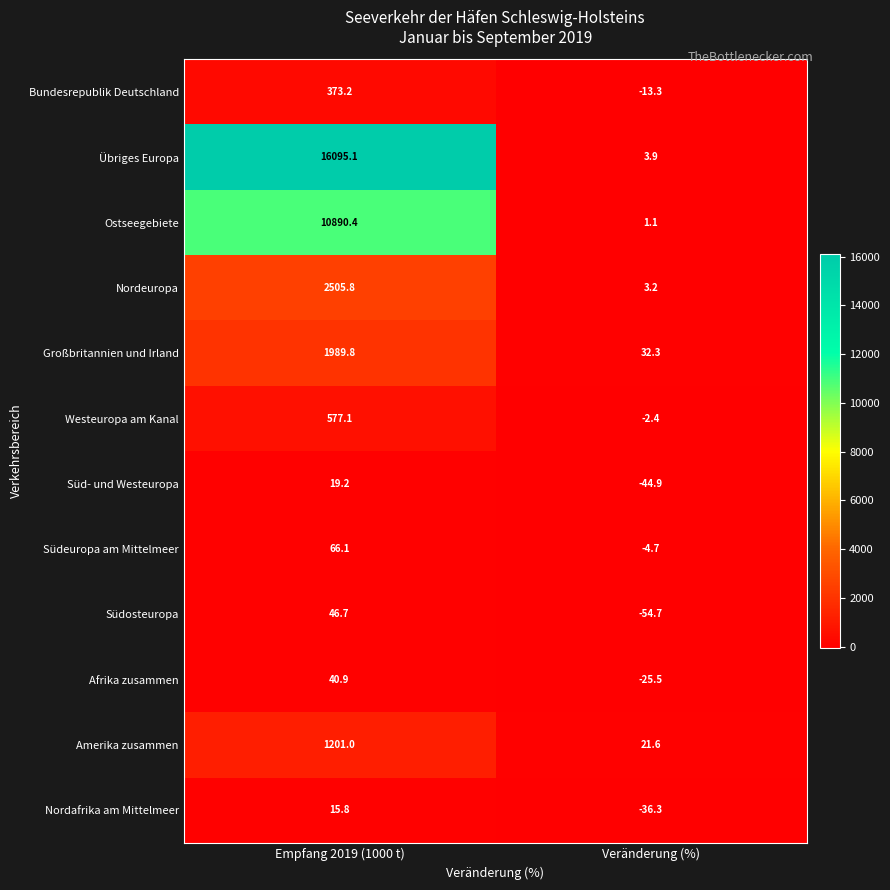

How many values in the Großbritannien und Irland series exceed 1989?

1